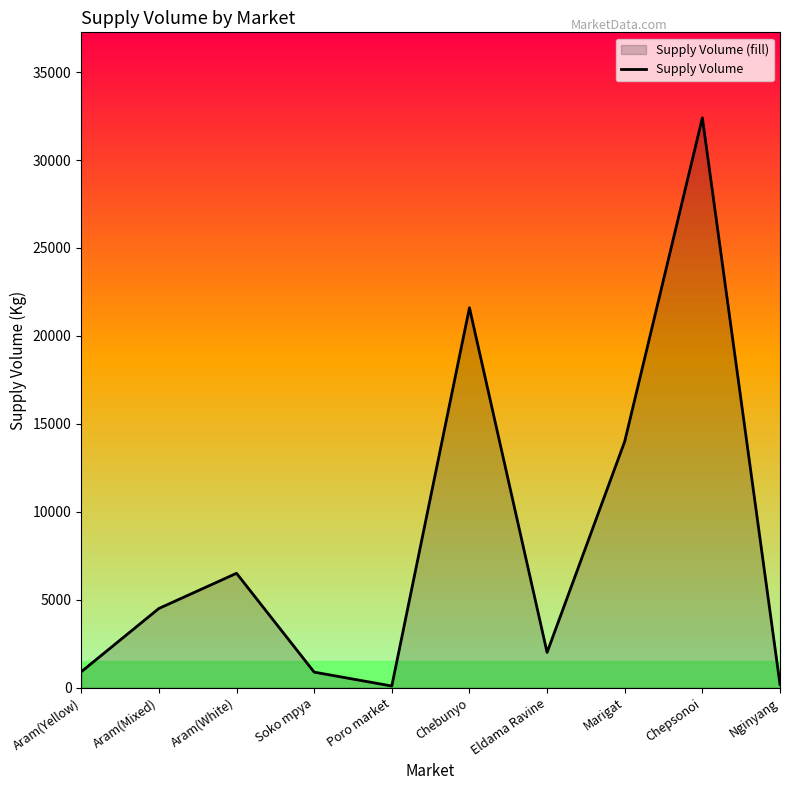

Is it true that the value at Aram(White) is 9702?

False